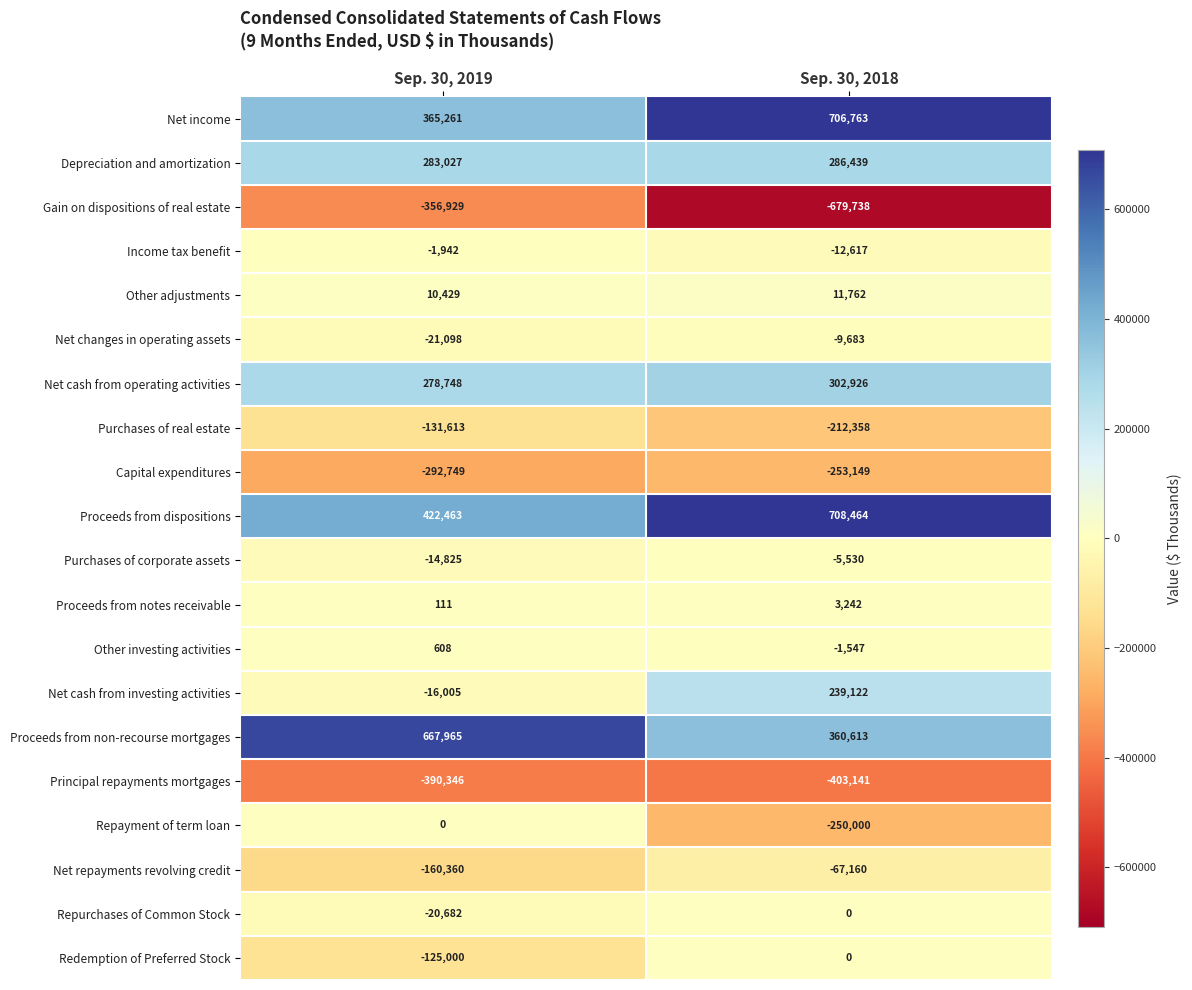

Which category has the highest value across all series?

Sep. 30, 2018